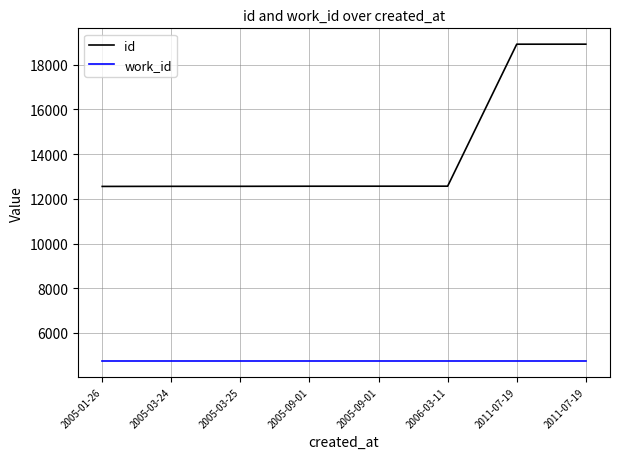

Reading left to right, transcribe all the data shown in this chart.

id: 2005-01-26=12556	2005-03-24=12560	2005-03-25=12561	2005-09-01=12565	2005-09-01=12566	2006-03-11=12567	2011-07-19=18919	2011-07-19=18920
work_id: 2005-01-26=4745	2005-03-24=4745	2005-03-25=4745	2005-09-01=4745	2005-09-01=4745	2006-03-11=4745	2011-07-19=4745	2011-07-19=4745